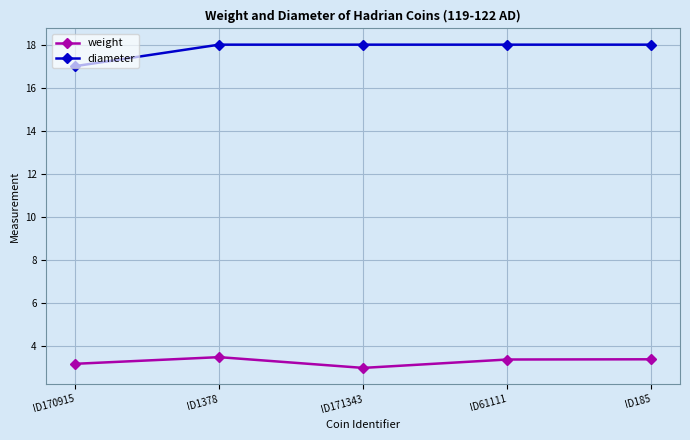

At which category does weight reach its first local valley?

ID171343